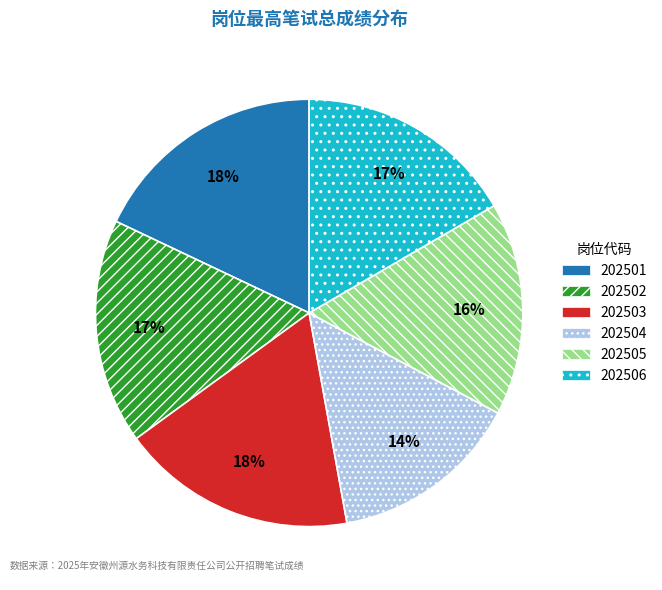

Is the sum of 202503 and 202505 greater than half?

No